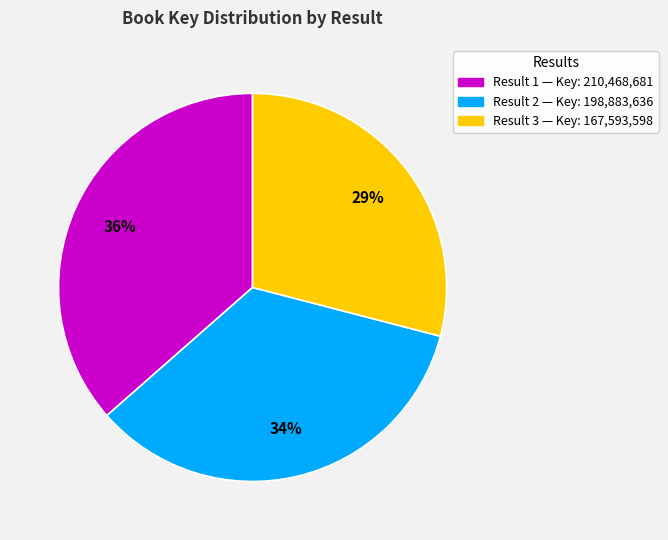

To the nearest percent, what is the difference between the largest and smallest slice percentages?

7%